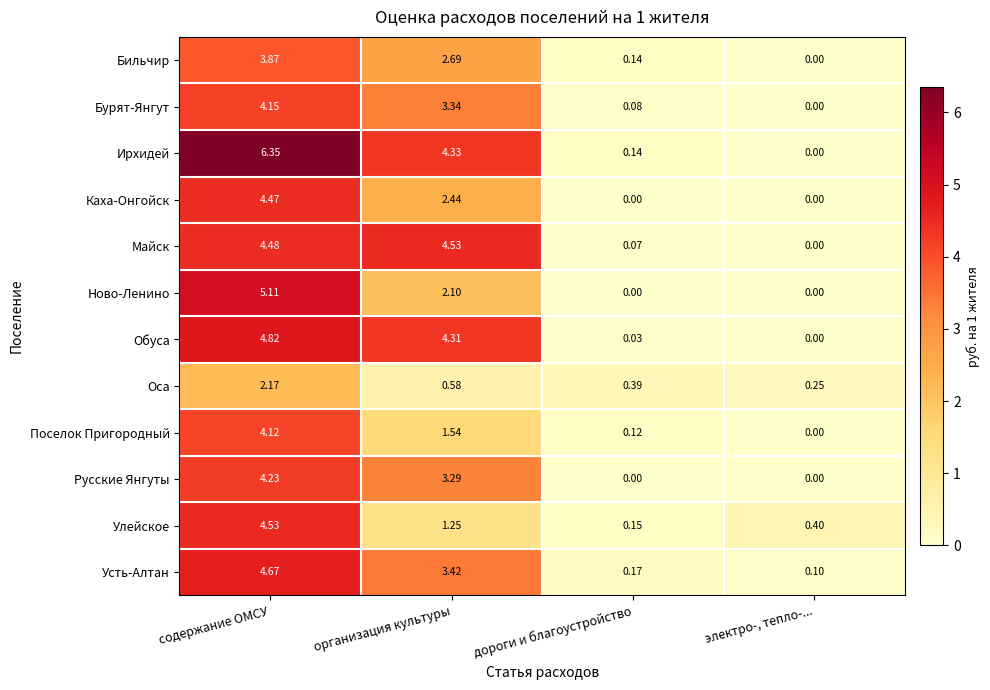

Where is Русские Янгуты nearest to the value 2?

организация культуры